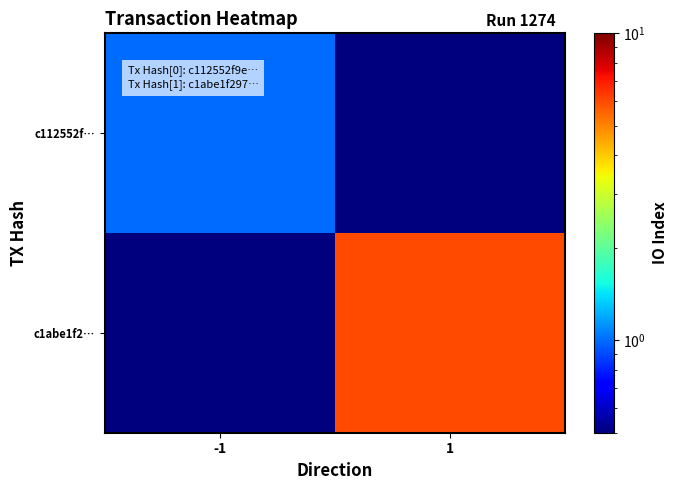

Which has a higher value, -1 or 1?

-1